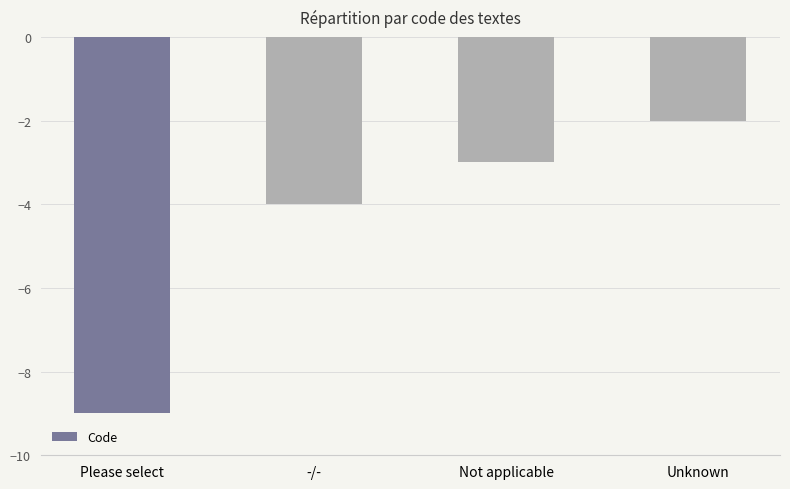

Rank the categories by value from highest to lowest.

Unknown, Not applicable, -/-, Please select